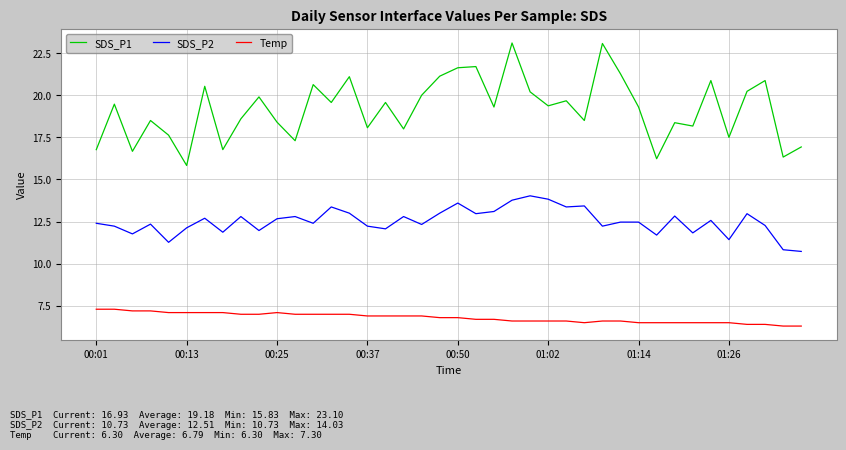

Which series has the widest spread of values?

SDS_P1